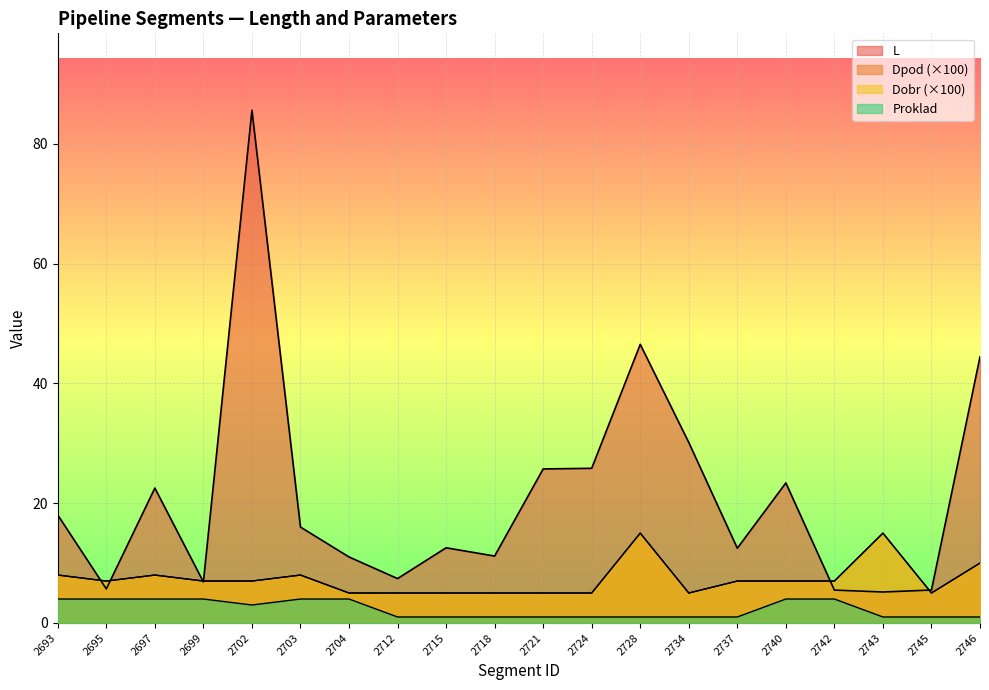

Where does the Dobr series first go above 7?

2693